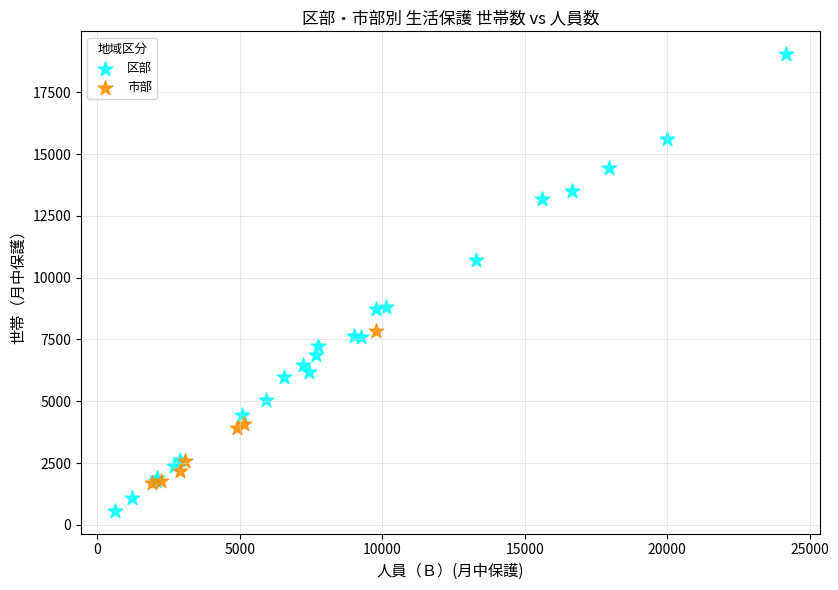

Which series reaches the maximum Y coordinate?

区部